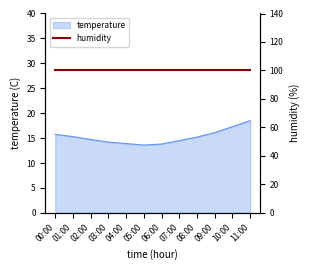

Approximately how many times larger is the value at 07:00 compared to 10:00?

0.8